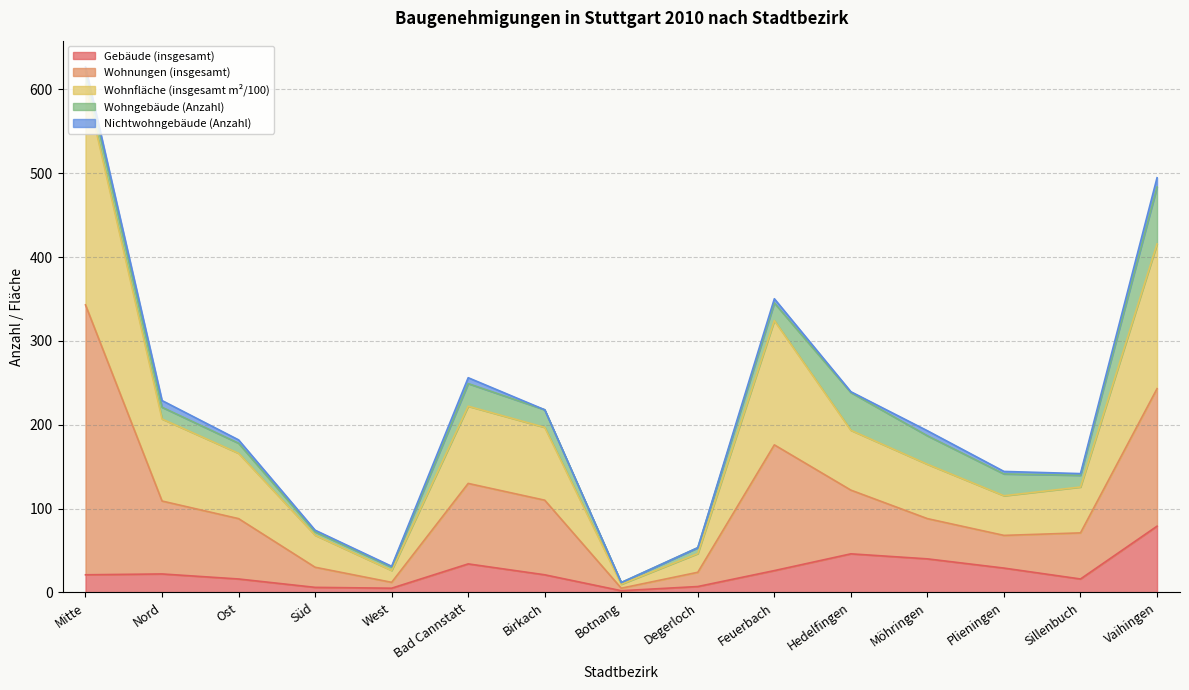

What are all the series names shown in the legend?

Gebäude (insgesamt), Wohnungen (insgesamt), Wohnfläche (insgesamt m²/100), Wohngebäude (Anzahl), Nichtwohngebäude (Anzahl)